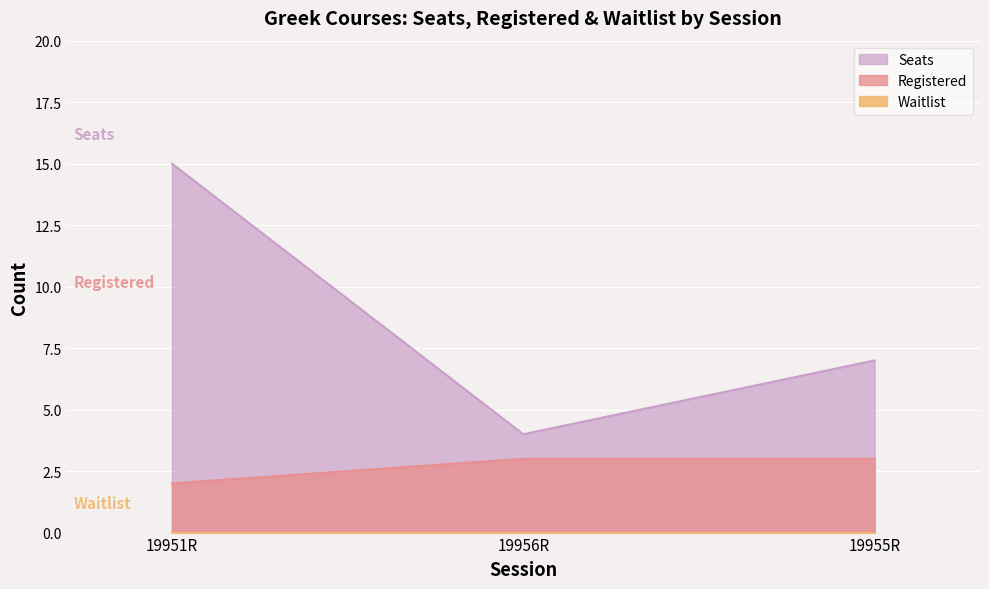

At how many categories does at least one series exceed 10?

1